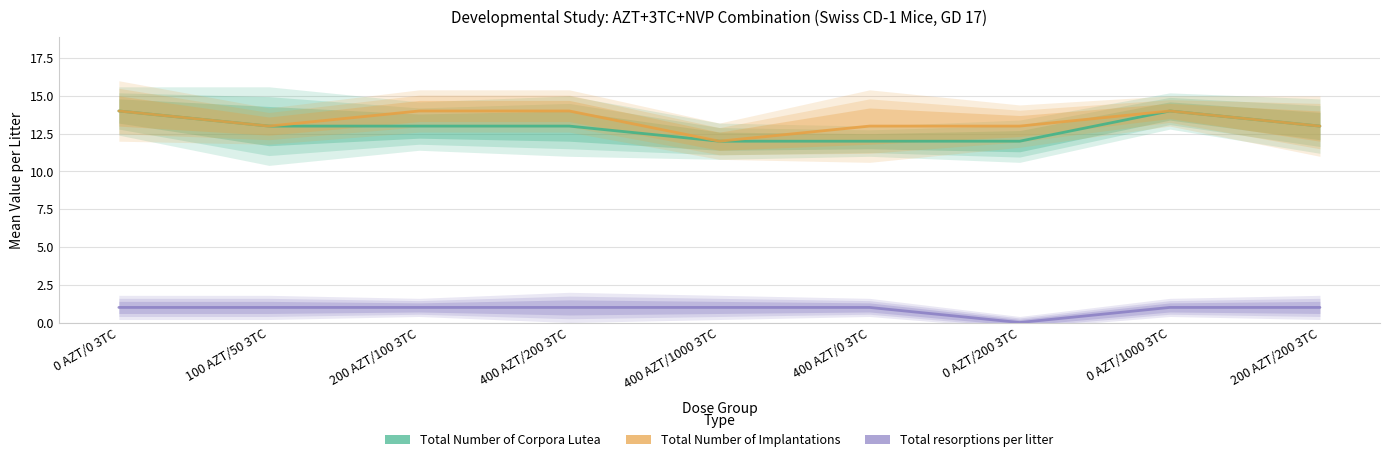

How many values in Total resorptions per litter are above zero?

8